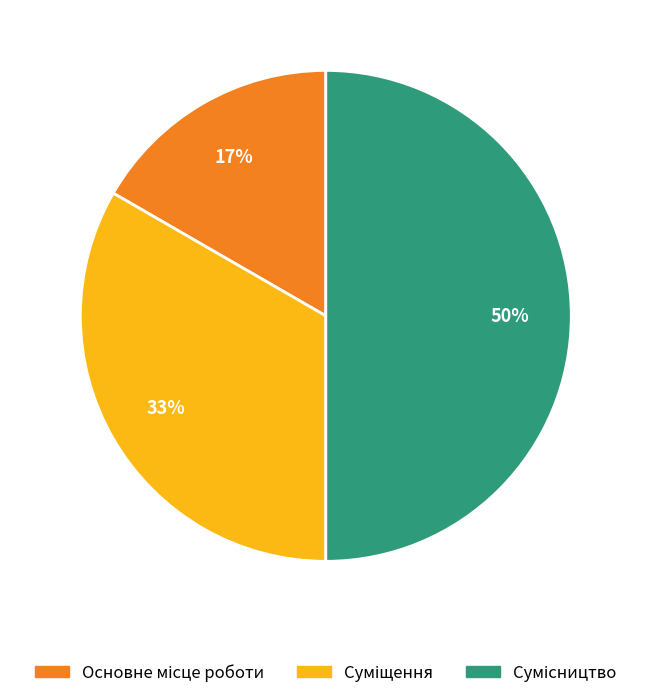

To the nearest percent, what is the difference between the largest and smallest slice percentages?

33%